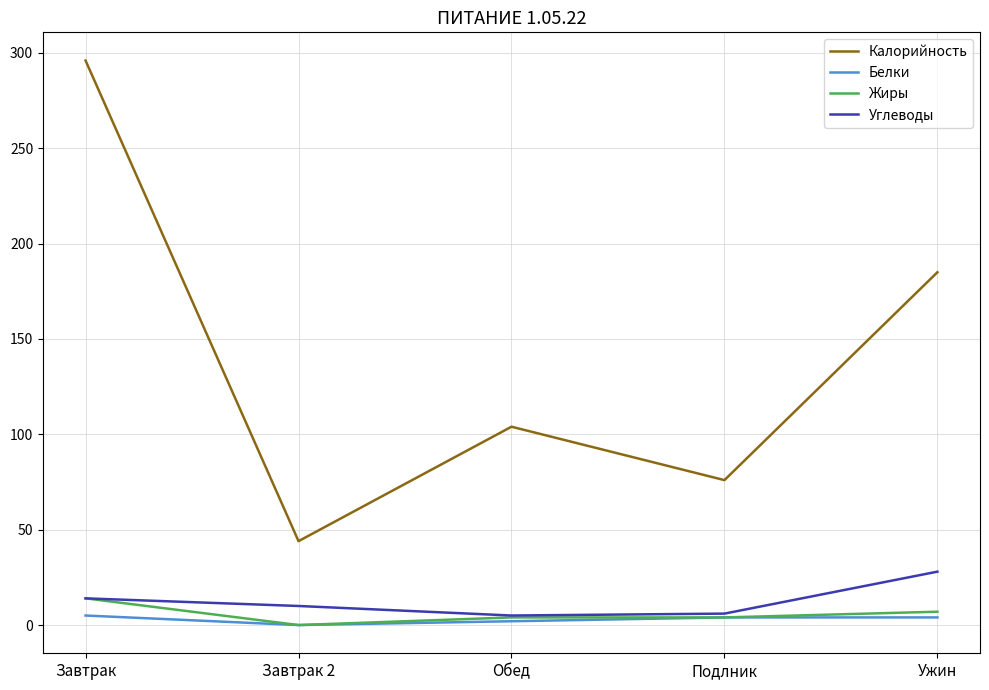

The value of Калорийность at Обед is 104. True or false?

True